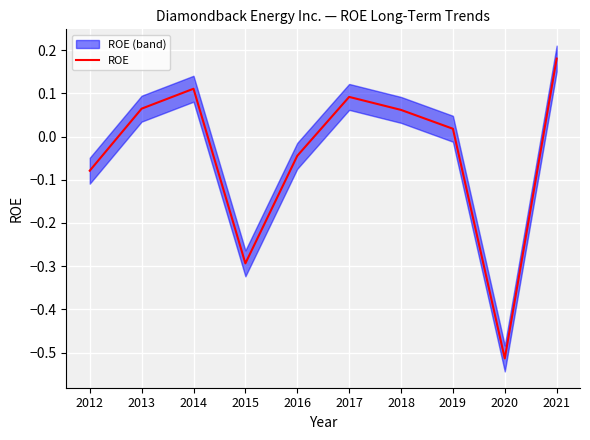

How many categories are shown in the chart?

10